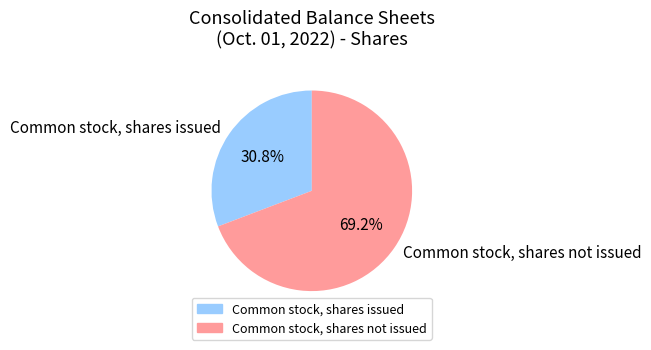

How many slices are in this pie chart?

2